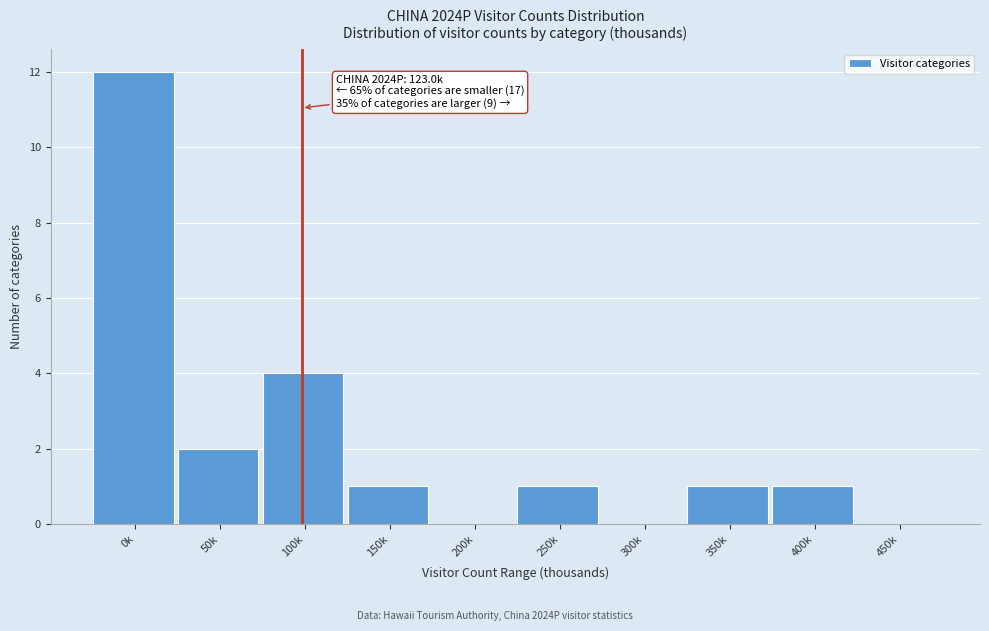

Reading right to left, list all the values displayed in this chart.

450k=0	400k=1	350k=1	300k=0	250k=1	200k=0	150k=1	100k=4	50k=2	0k=12